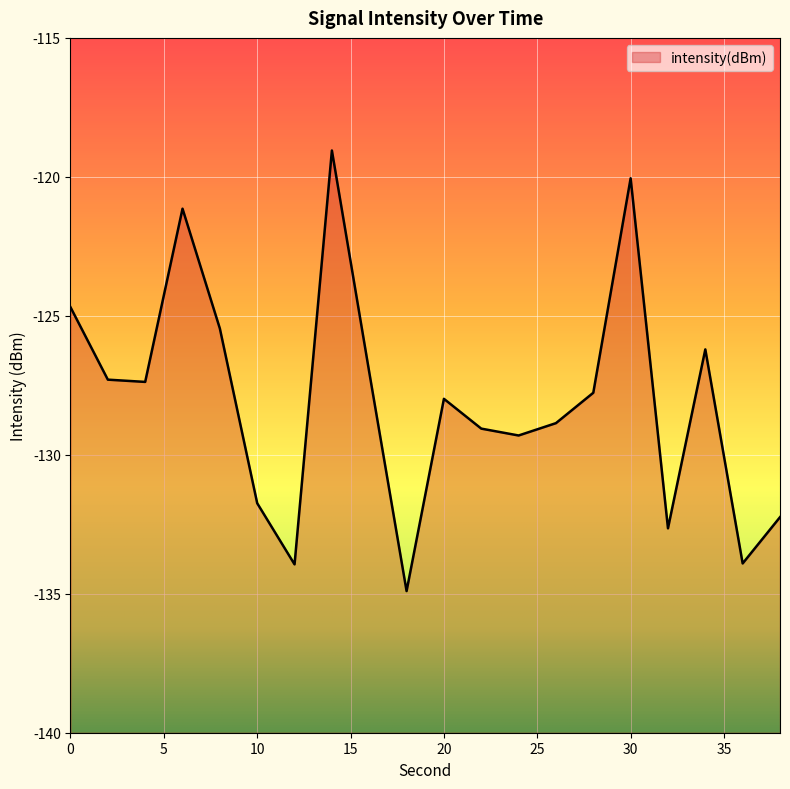

What is the sum of the values at 10 and 8?

-257.2